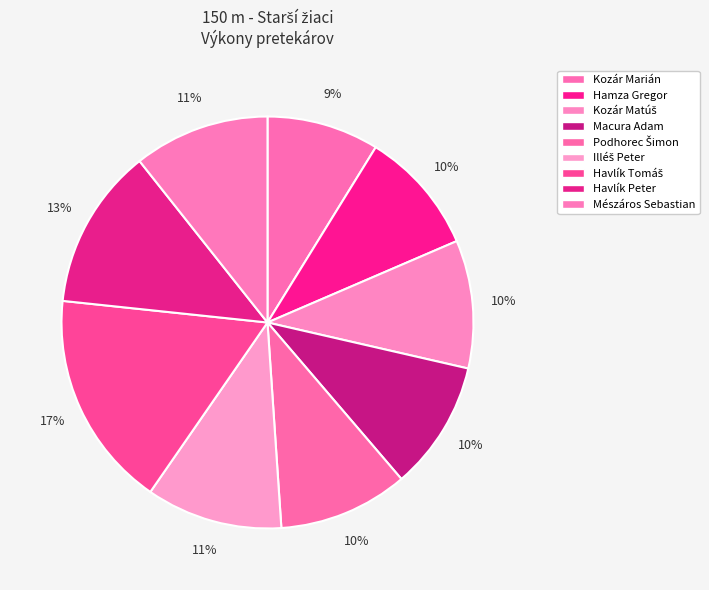

To the nearest percent, what is the combined percentage of Illéš Peter and Podhorec Šimon?

21%